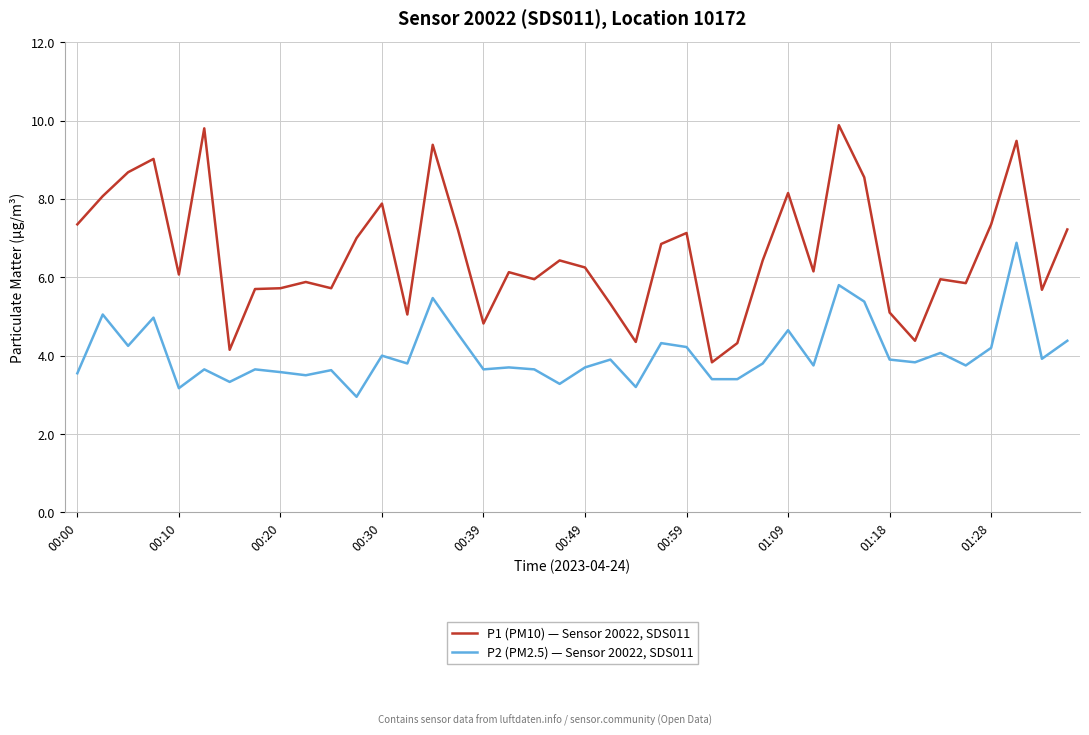

List the series in order of their peak value, lowest first.

P2 (PM2.5) — Sensor 20022, SDS011, P1 (PM10) — Sensor 20022, SDS011